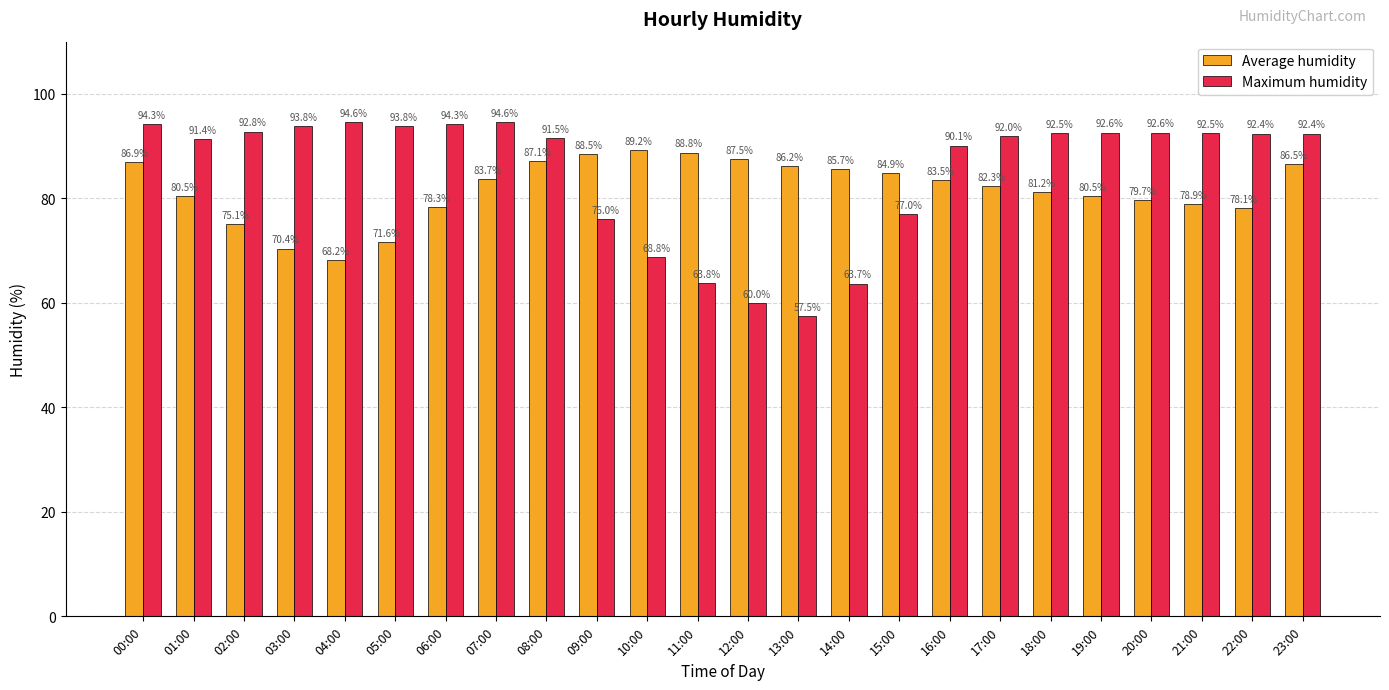

What is the sum of the Maximum humidity values at 08:00 and 06:00?

185.8